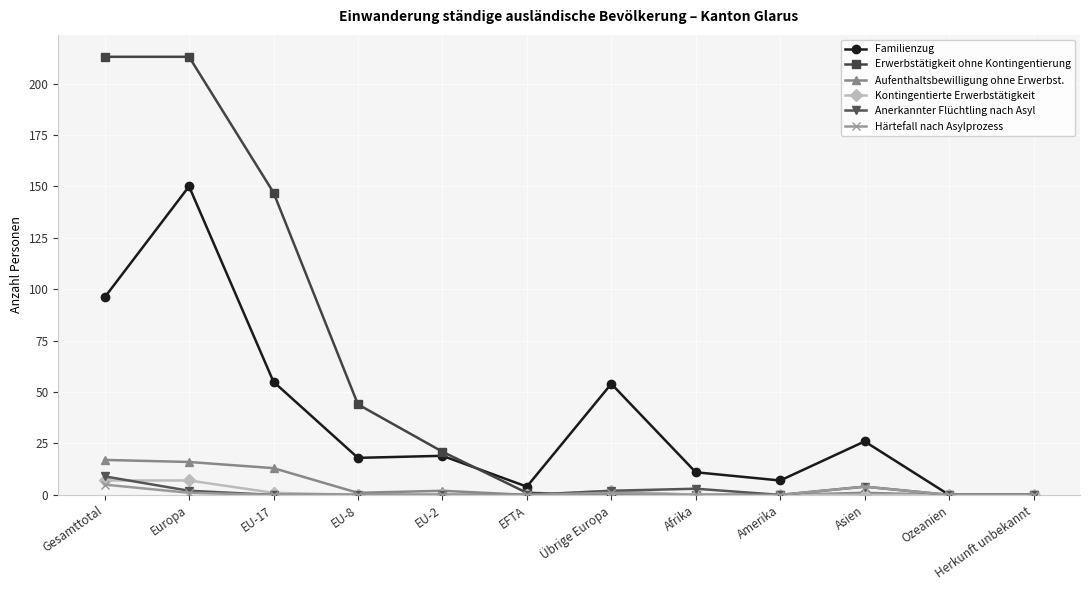

At which label does Anerkannter Flüchtling nach Asyl reach its peak?

Gesamttotal